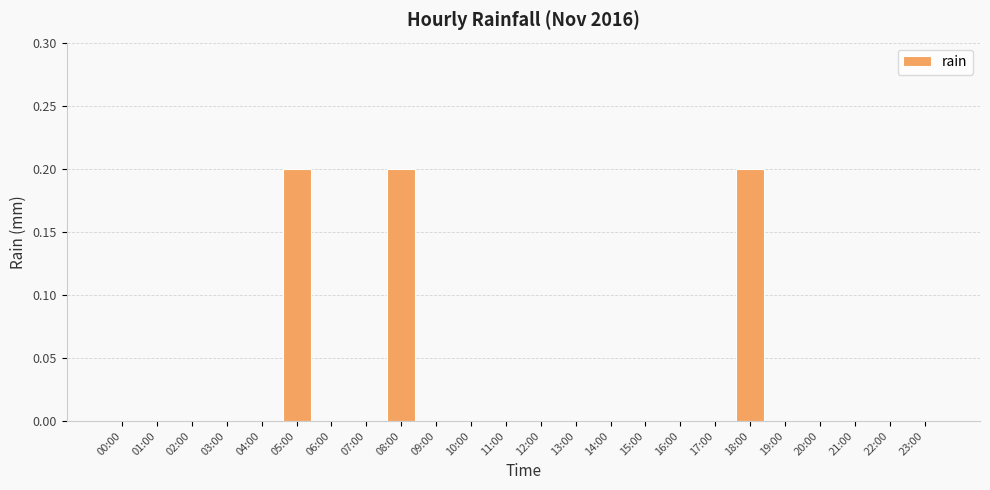

Reading right to left, what are all the values shown in this chart?

23:00=0.0	22:00=0.0	21:00=0.0	20:00=0.0	19:00=0.0	18:00=0.2	17:00=0.0	16:00=0.0	15:00=0.0	14:00=0.0	13:00=0.0	12:00=0.0	11:00=0.0	10:00=0.0	09:00=0.0	08:00=0.2	07:00=0.0	06:00=0.0	05:00=0.2	04:00=0.0	03:00=0.0	02:00=0.0	01:00=0.0	00:00=0.0